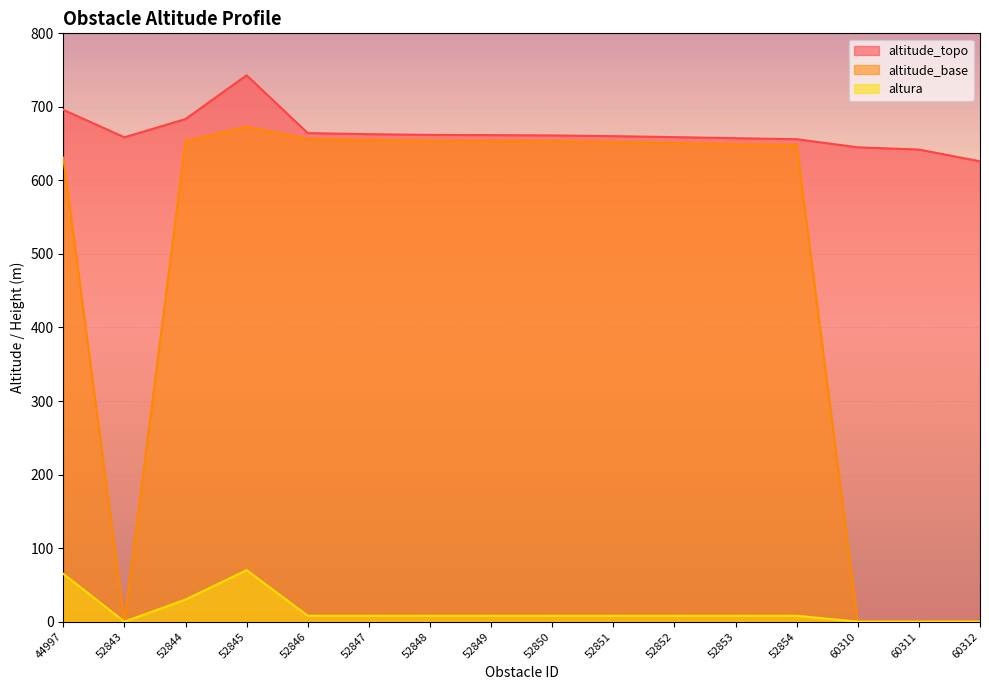

Reading left to right, extract all data points from this chart.

altitude_topo: 696.0	658.6	683.5	743.0	664.4	662.9	661.9	661.6	661.2	660.2	658.9	657.4	656.0	645.0	642.0	626.0
altitude_base: 631.0	0.0	653.5	673.0	656.4	654.9	653.9	653.6	653.2	652.2	650.9	649.4	648.0	0.0	0.0	0.0
altura: 65.0	0.0	30.0	70.0	8.0	8.0	8.0	8.0	8.0	8.0	8.0	8.0	8.0	0.0	0.0	0.0